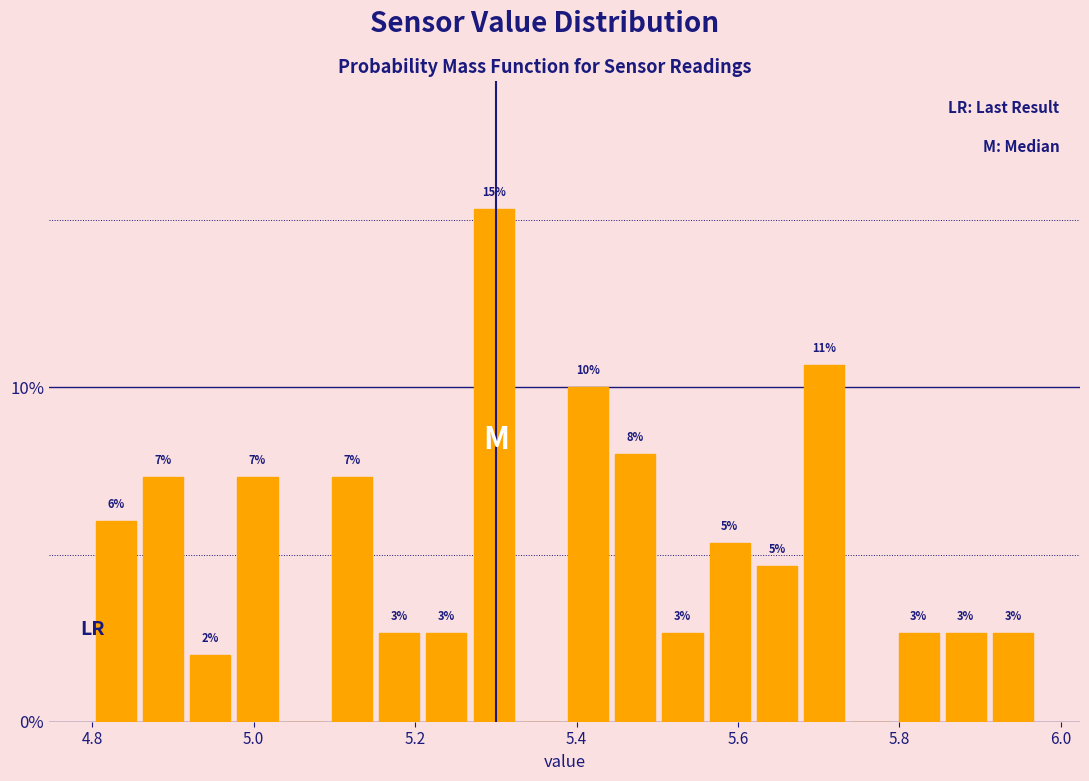

Read against the x-axis, roughly where is the centre of the tallest bar?

5.30